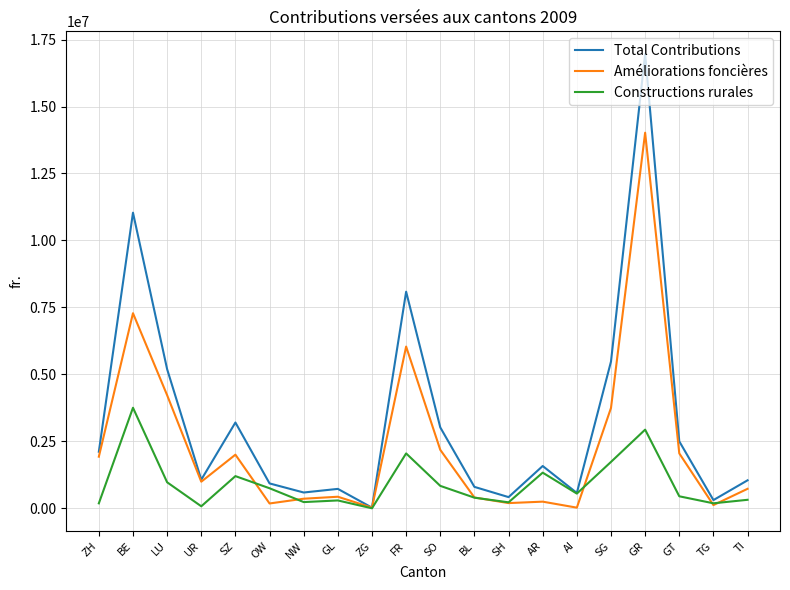

Which label corresponds to the largest value in the chart?

GR